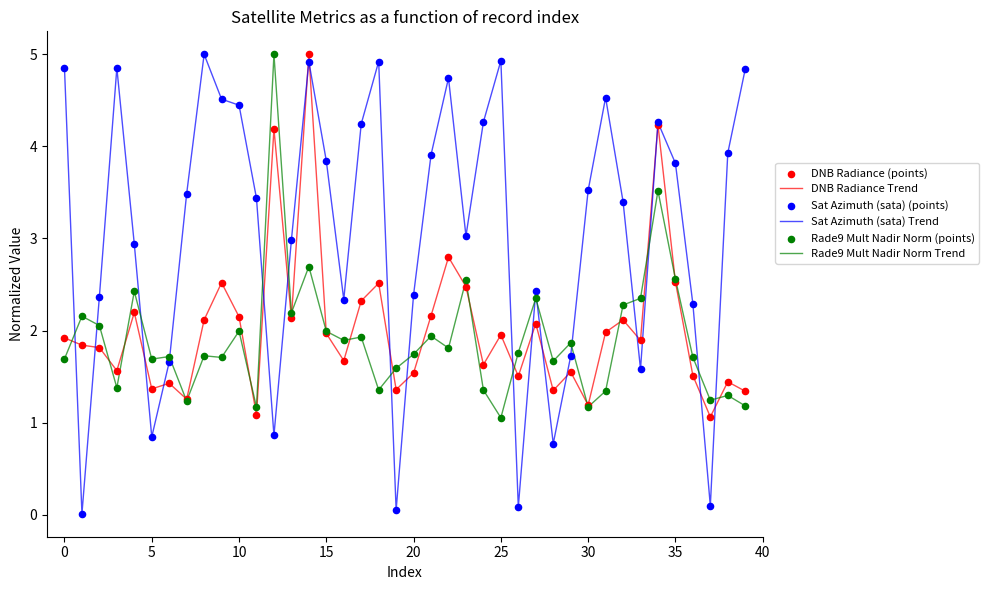

Which series has the largest total across all categories?

Sat Azimuth (sata) Trend